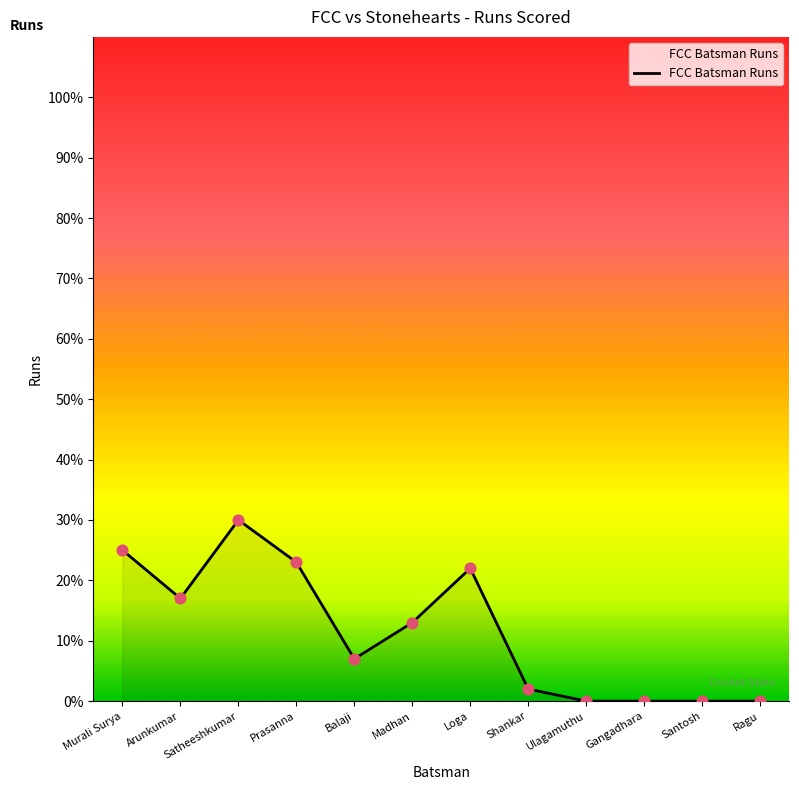

Which has a higher value, Murali Surya or Balaji?

Murali Surya